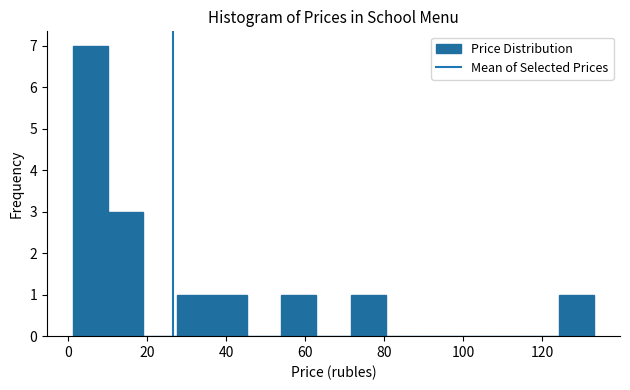

How tall is the bar that spans 2 to 10 on the x-axis? Neither the bar edges nor the heights are printed on the chart, so give them approximately, as read against the axes.

7